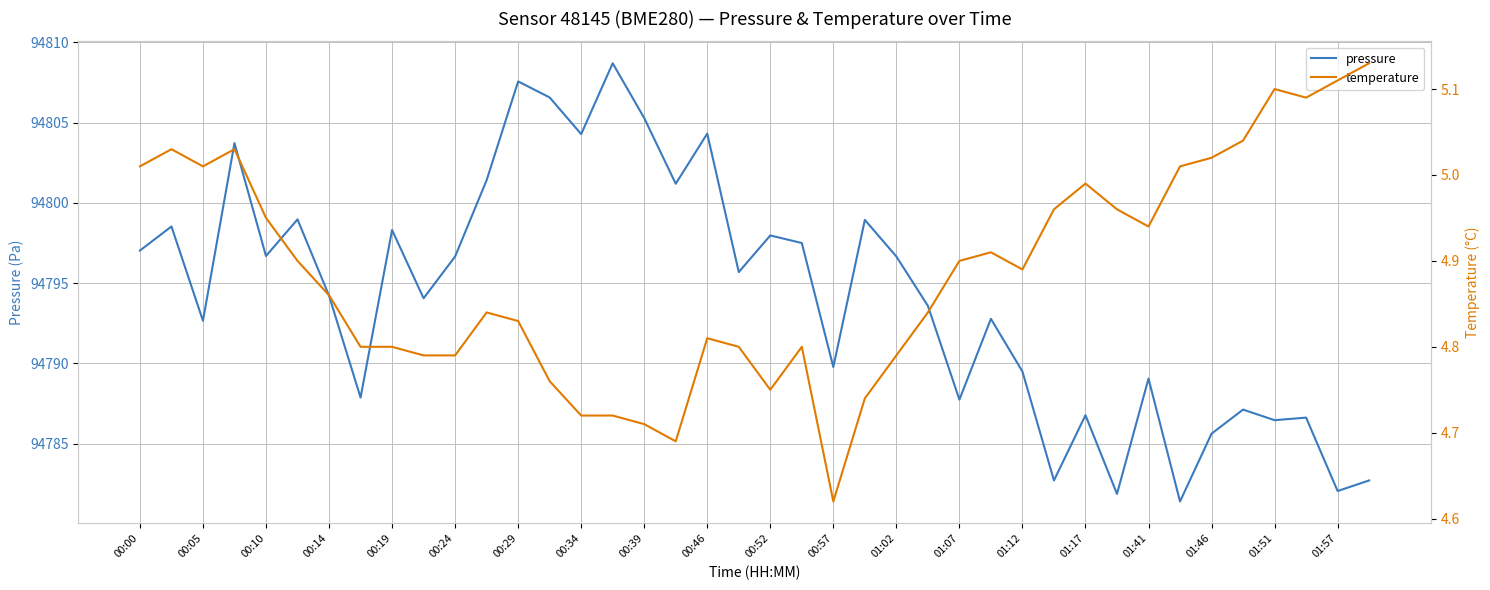

In pressure, how many points are lower than both neighbors (excluding endpoints)?

14